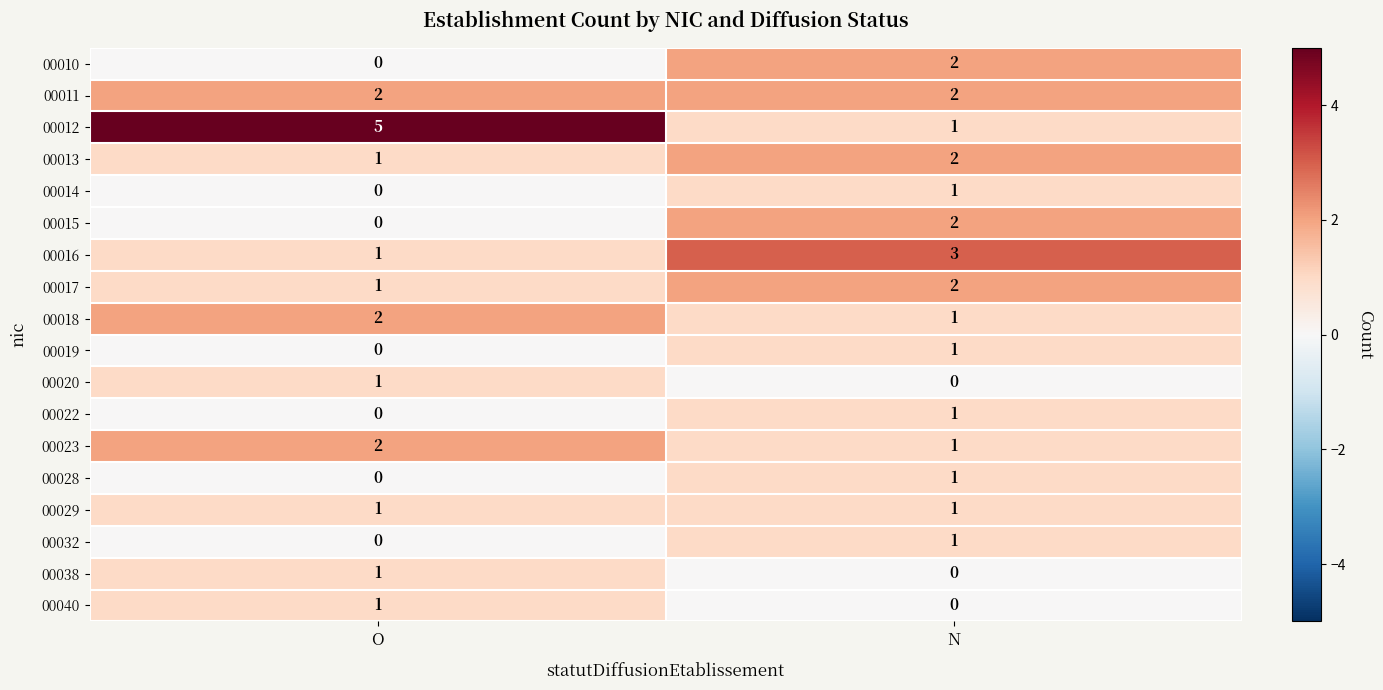

What is the greatest value displayed?

5